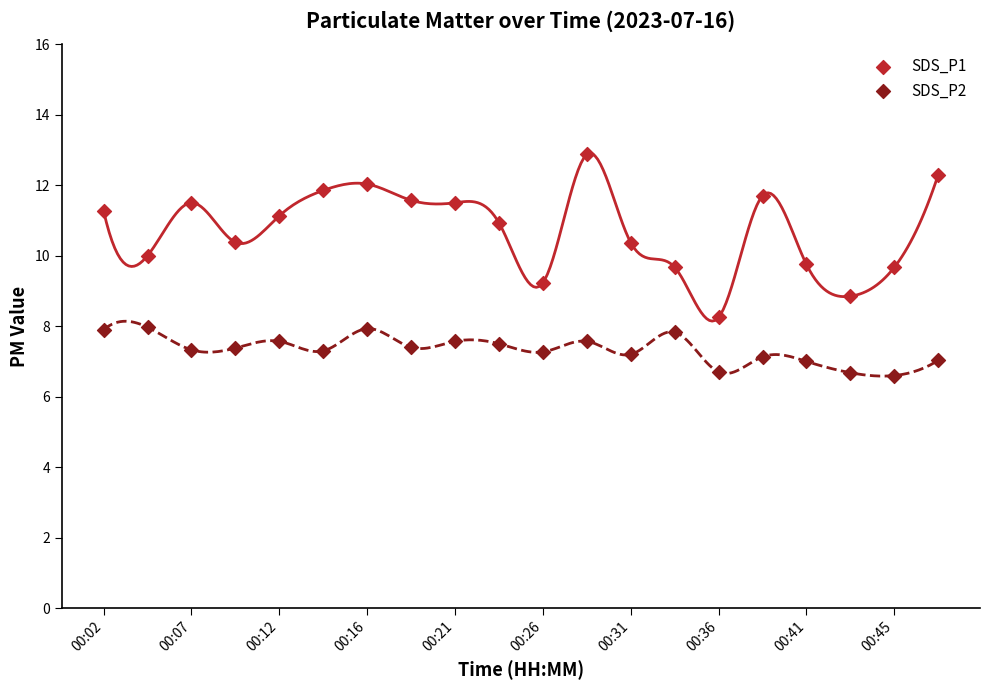

Which series has the widest spread of Y values?

SDS_P1